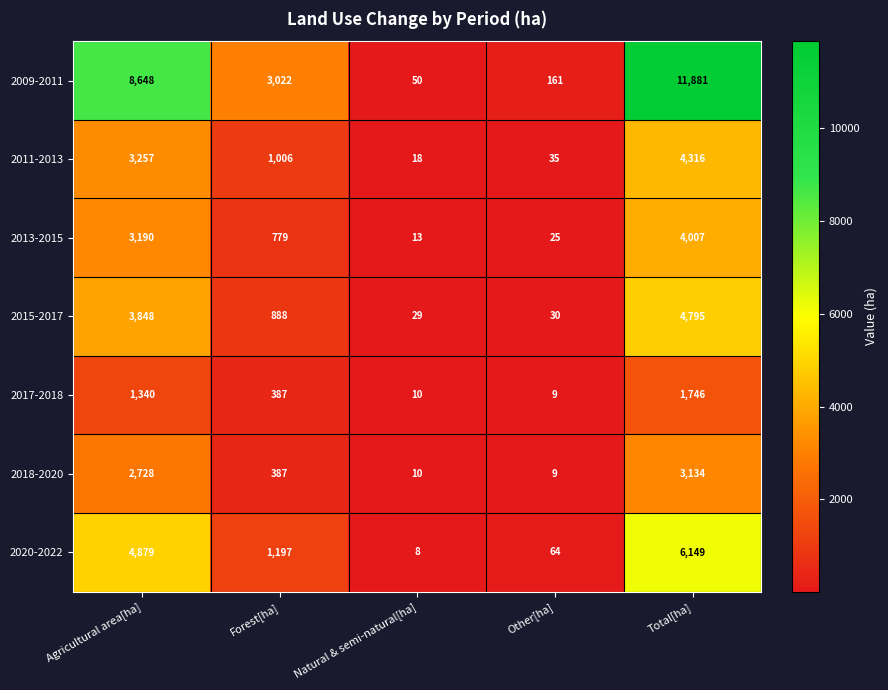

Where does the 2018-2020 series first go above 387?

Agricultural area[ha]